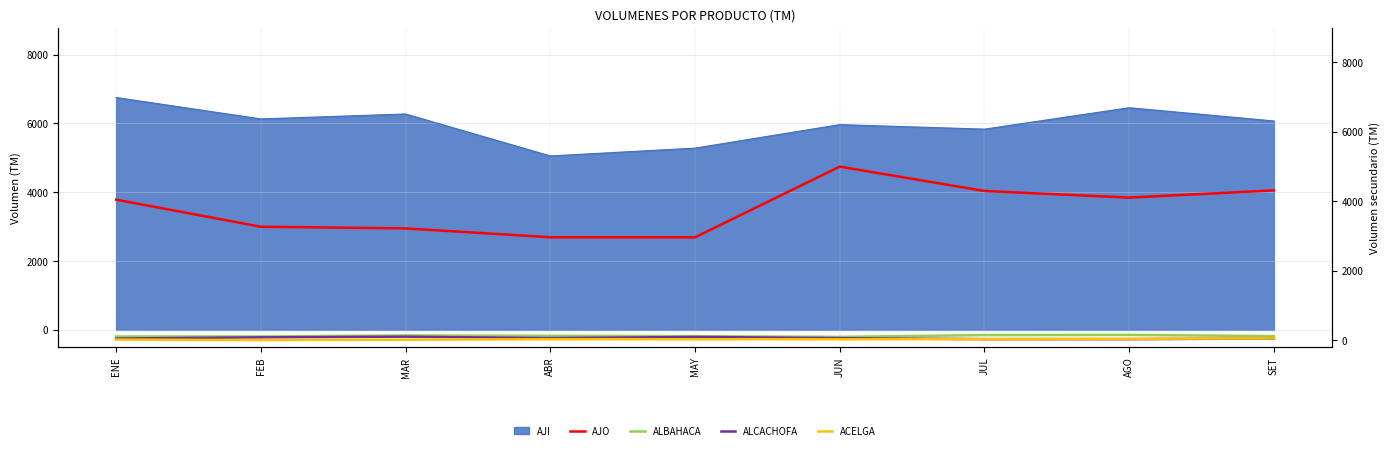

True or false: AJO and ACELGA cross at least once.

False